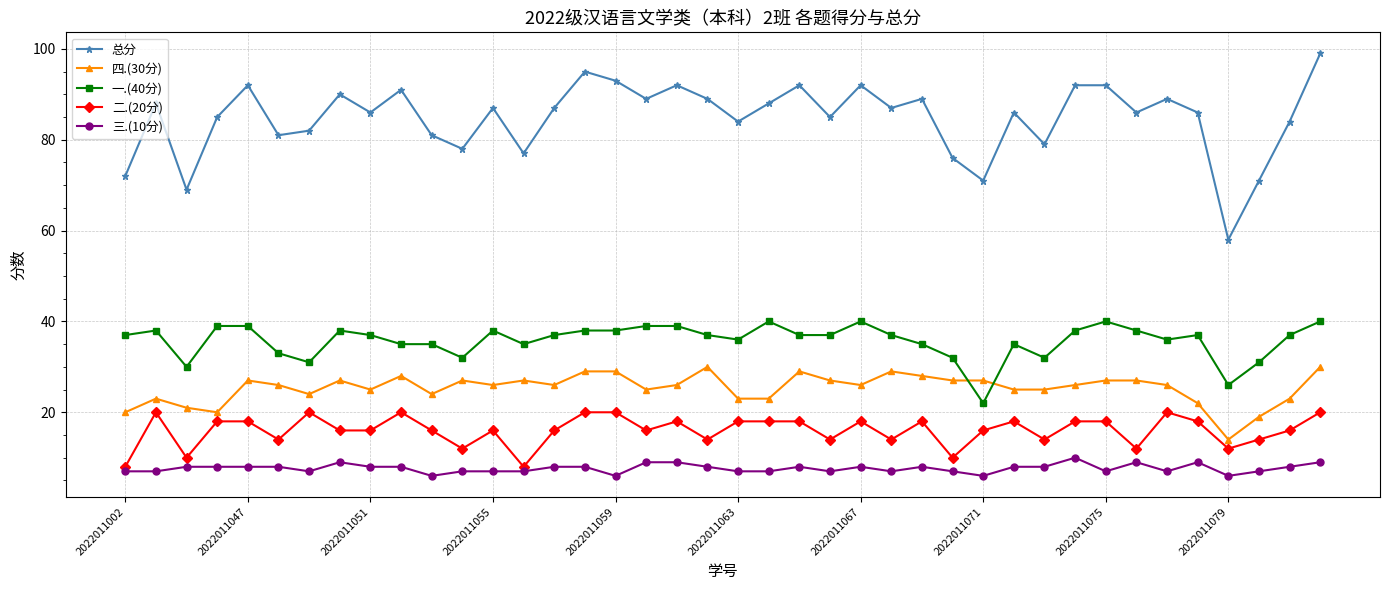

Does the chart have visible grid lines?

Yes